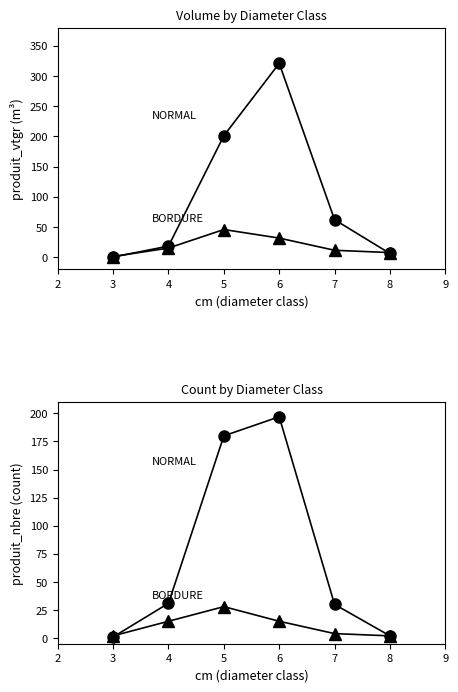

What is the maximum value for NORMAL (produit_nbre)?

197.0